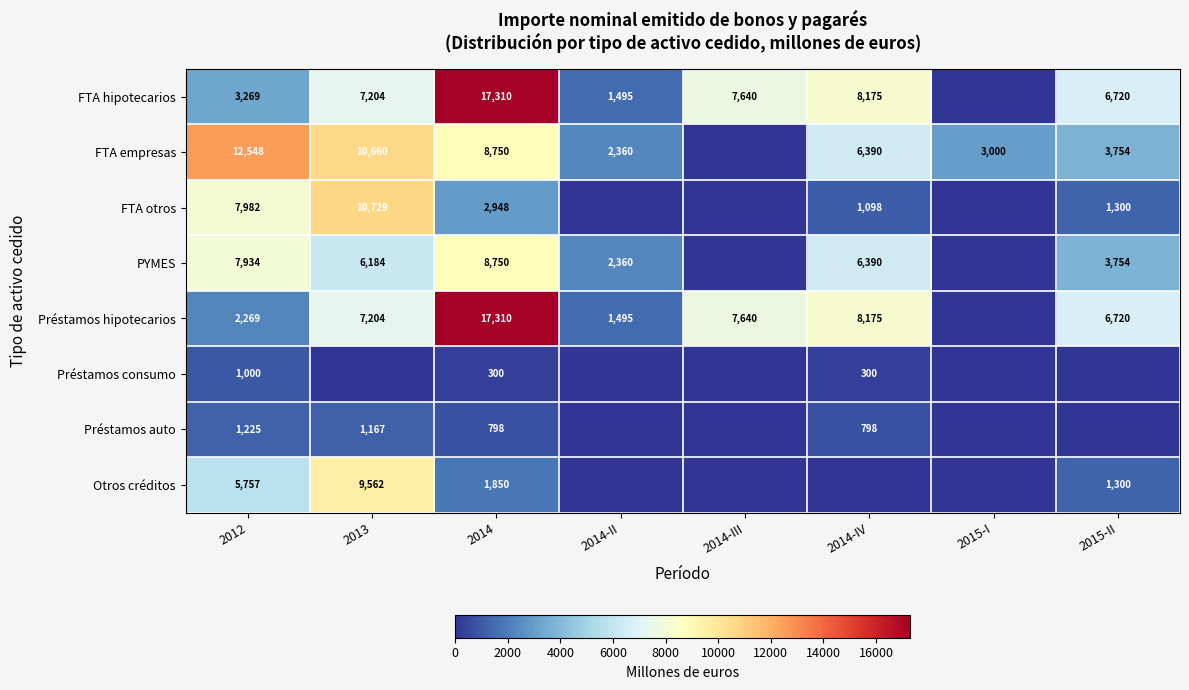

How many categories are shown in the chart?

8